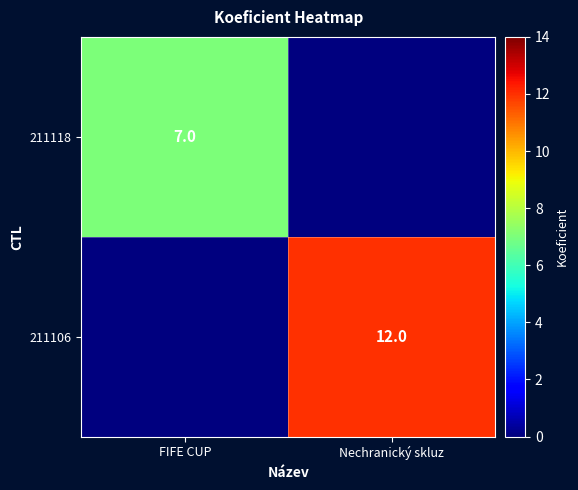

The value of 211106 at Nechranický skluz is 12. True or false?

True